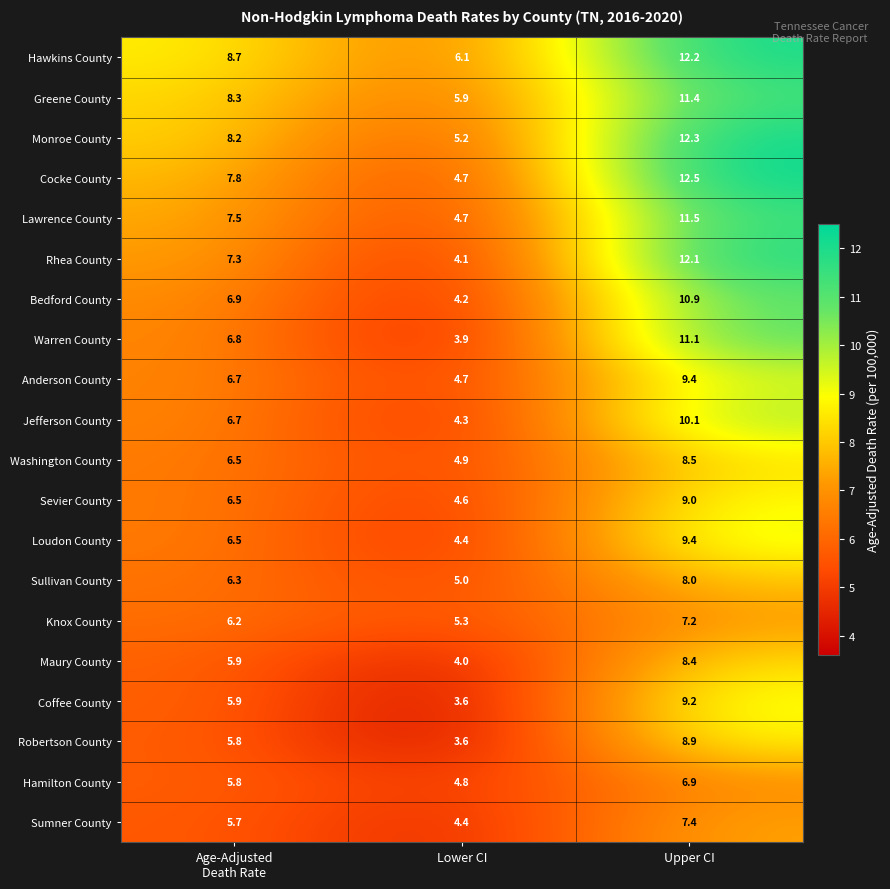

Read the Greene County value at Upper CI.

11.4